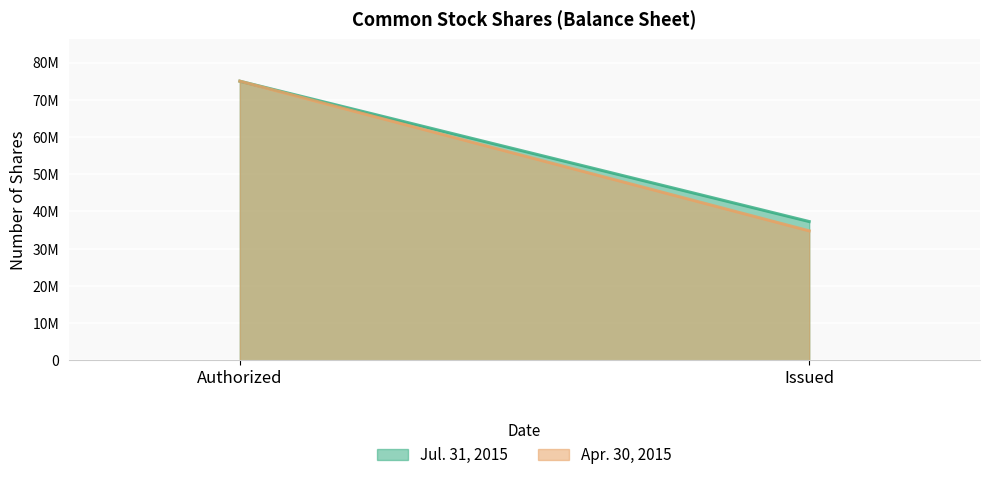

List the series in order of their overall mean, highest first.

Jul. 31, 2015, Apr. 30, 2015